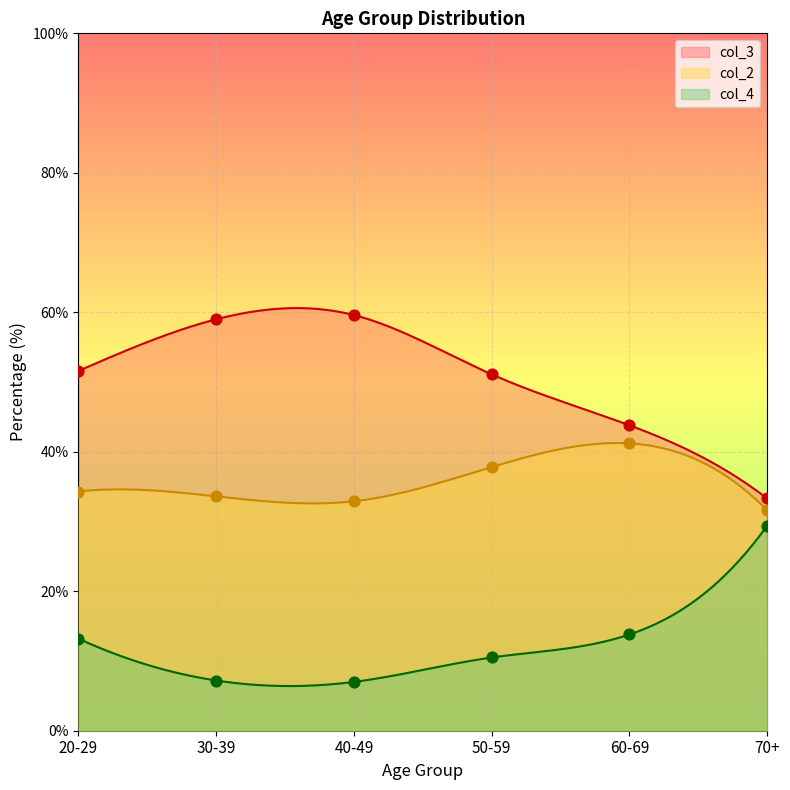

What is the total value across all series at 40-49?

99.5